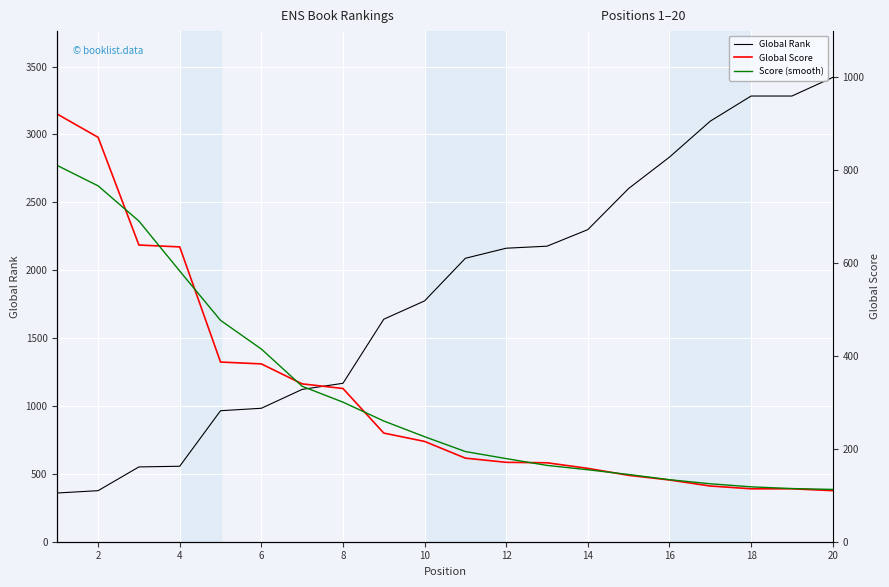

Which series has the widest spread of values?

Global Rank